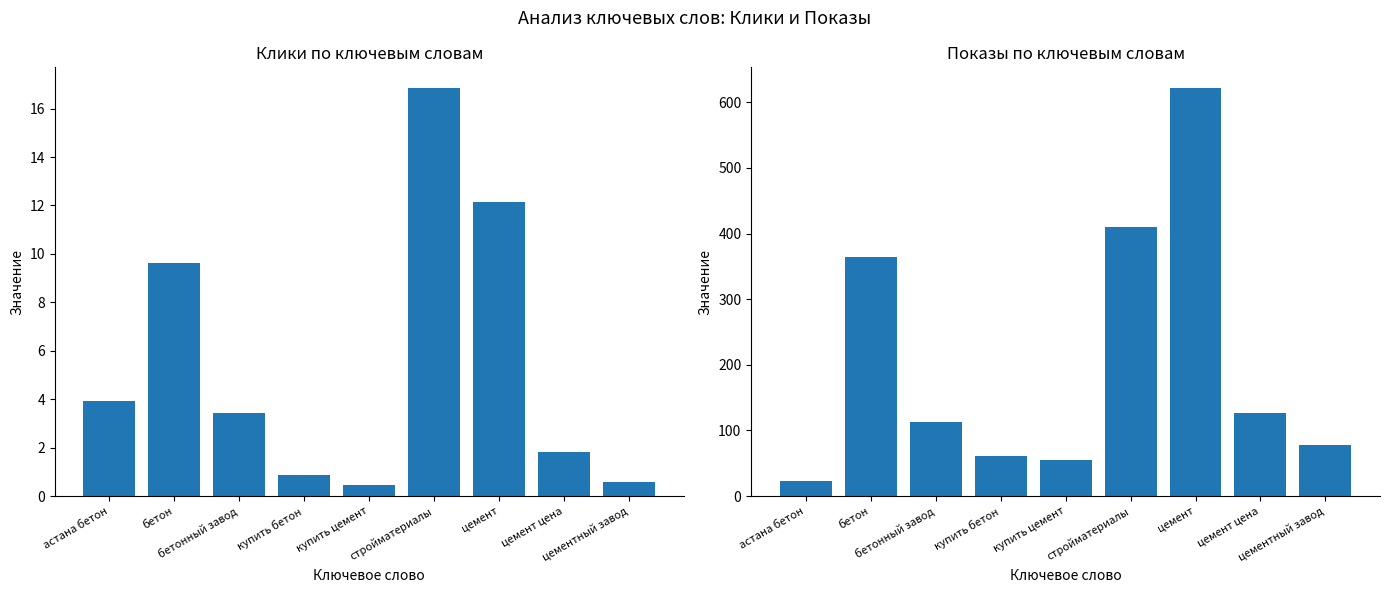

Which has a higher value, бетонный завод or цемент?

цемент